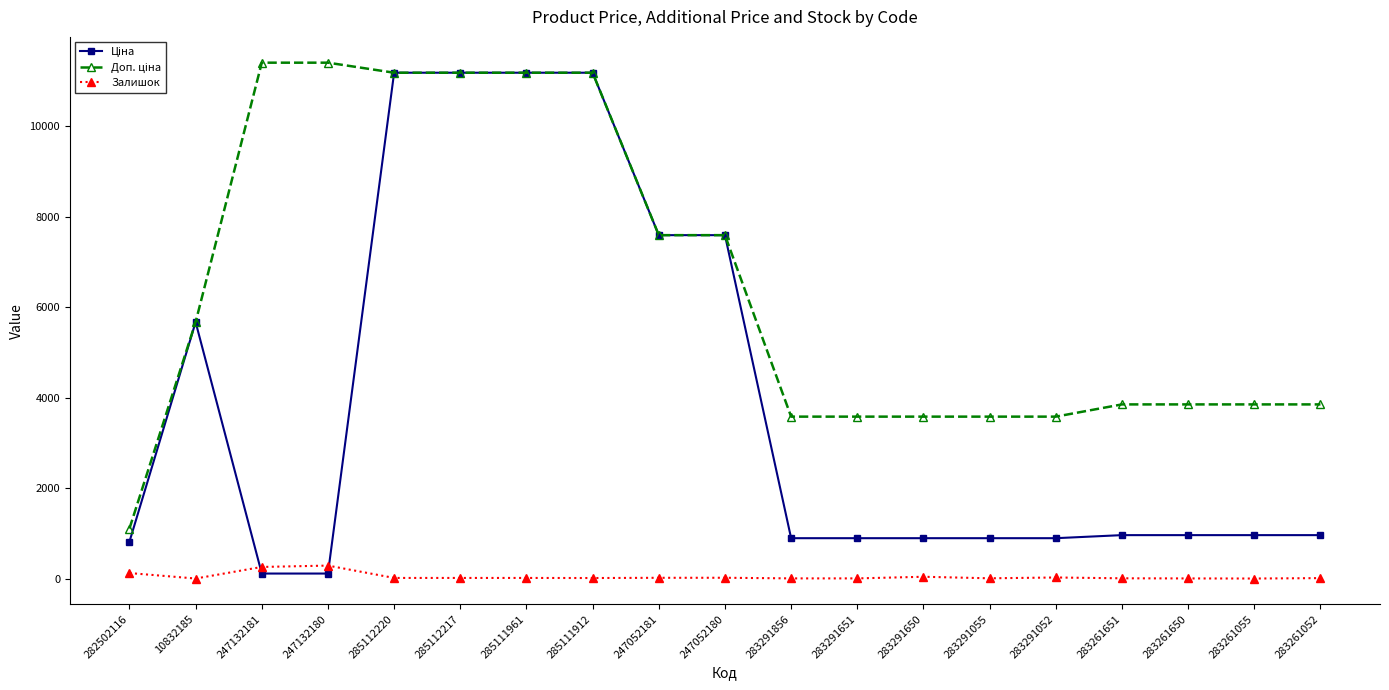

How many data points in Залишок are less than 17?

9